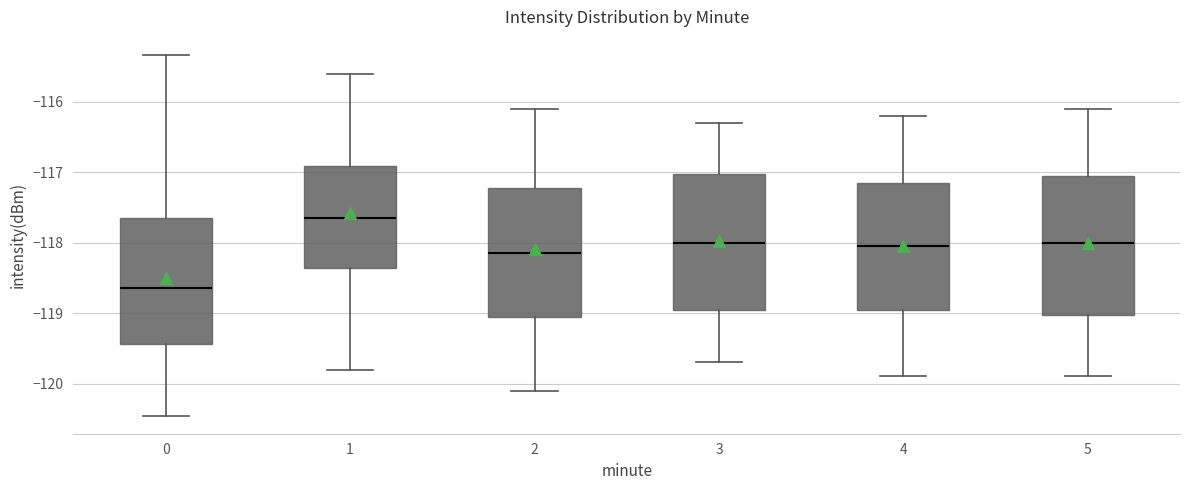

Where does the median line of the box at x = 3 sit on the y-axis? The values are not printed on the chart, so give them approximately, as read against the axis.

-118.0